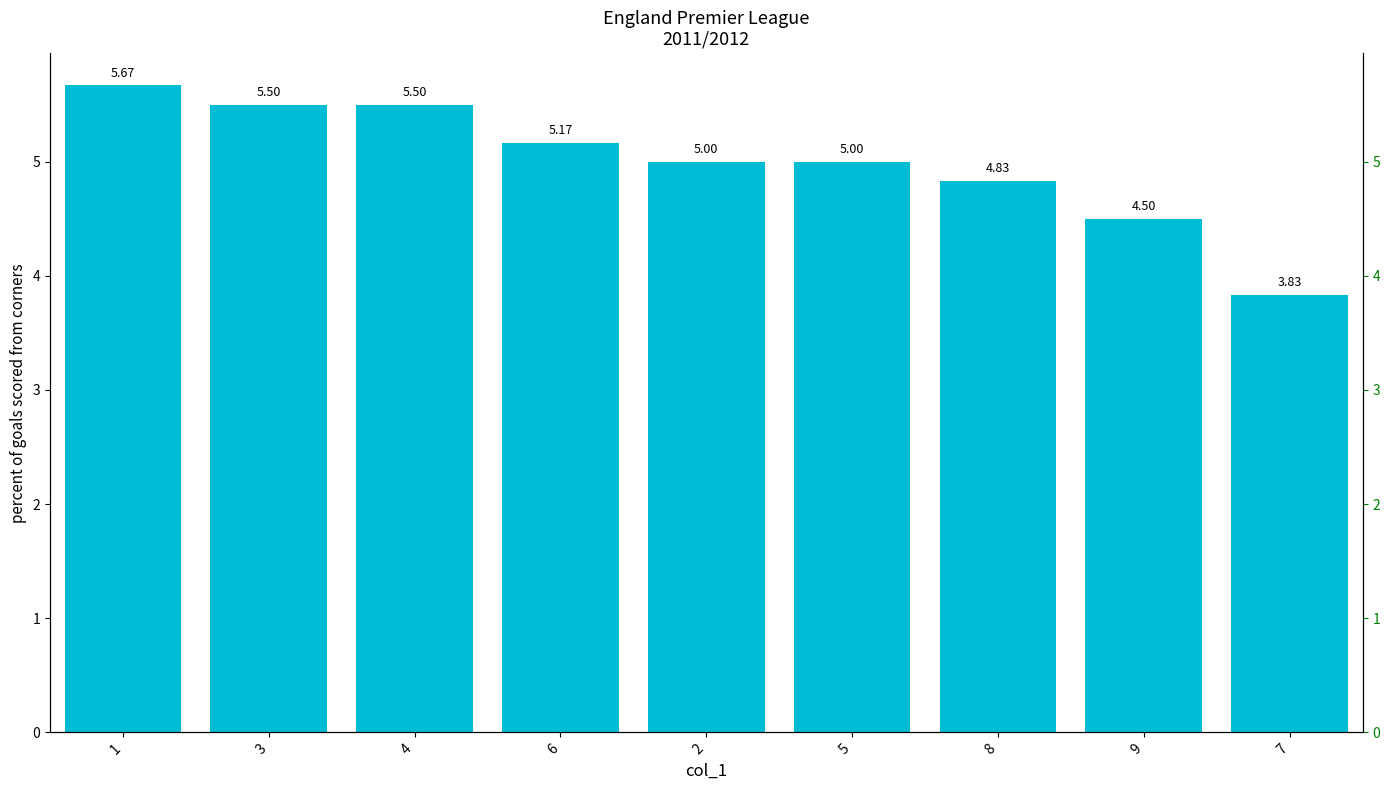

At which category does the chart reach its minimum across all series?

7